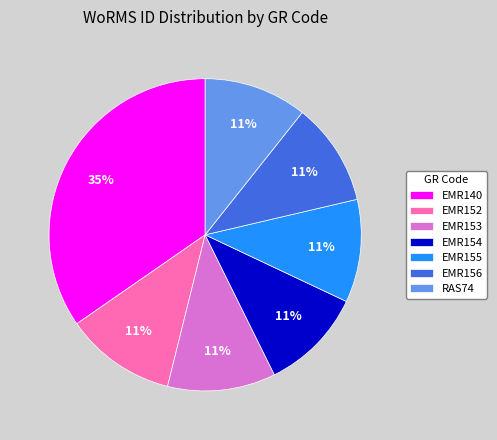

Which category has the biggest portion of the pie?

EMR140